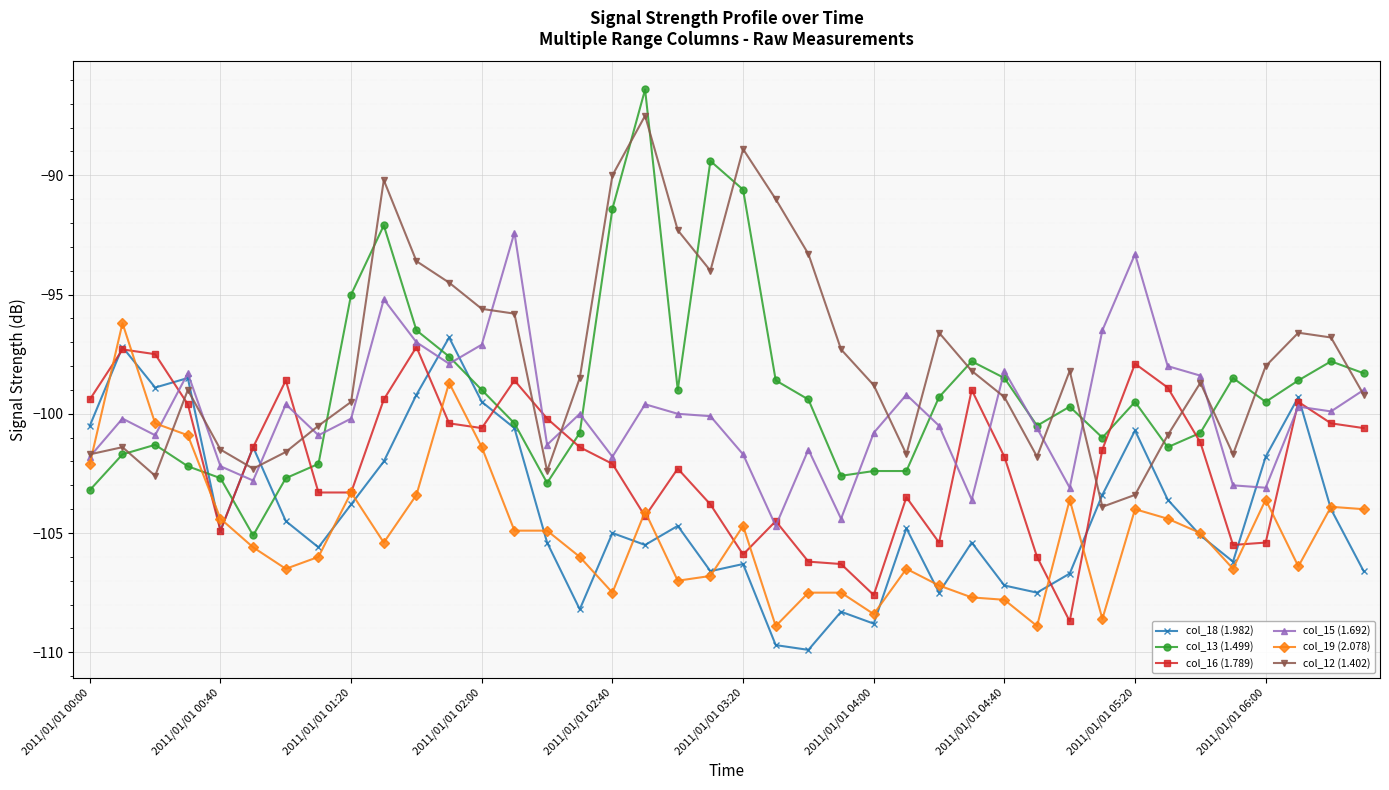

True or false: col_19 (2.078) has more than 0 points higher than both neighbors.

True